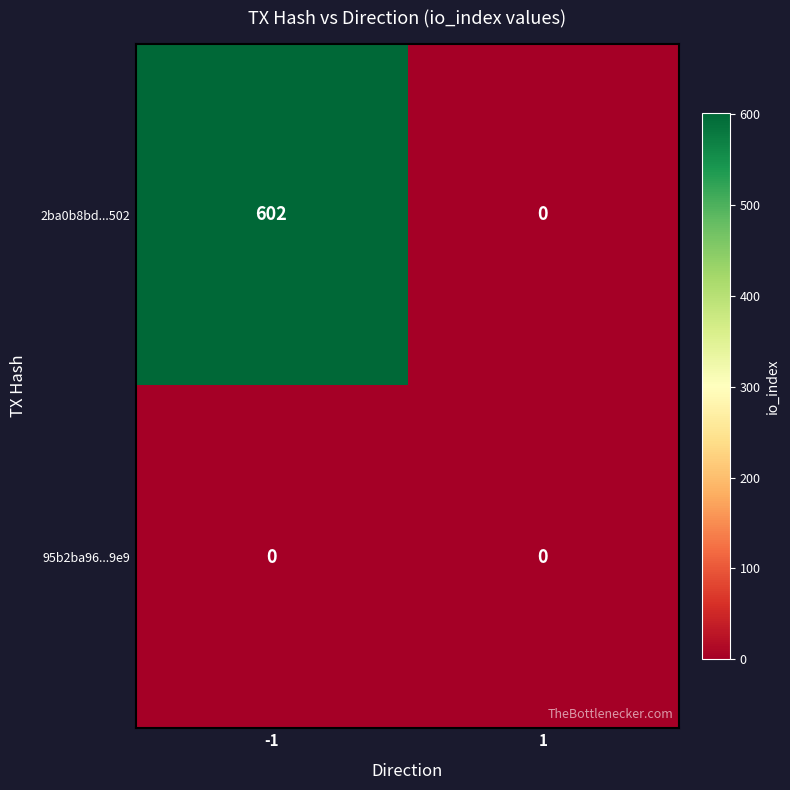

Is it true that 95b2ba96...9e9 equals 0 at -1?

True